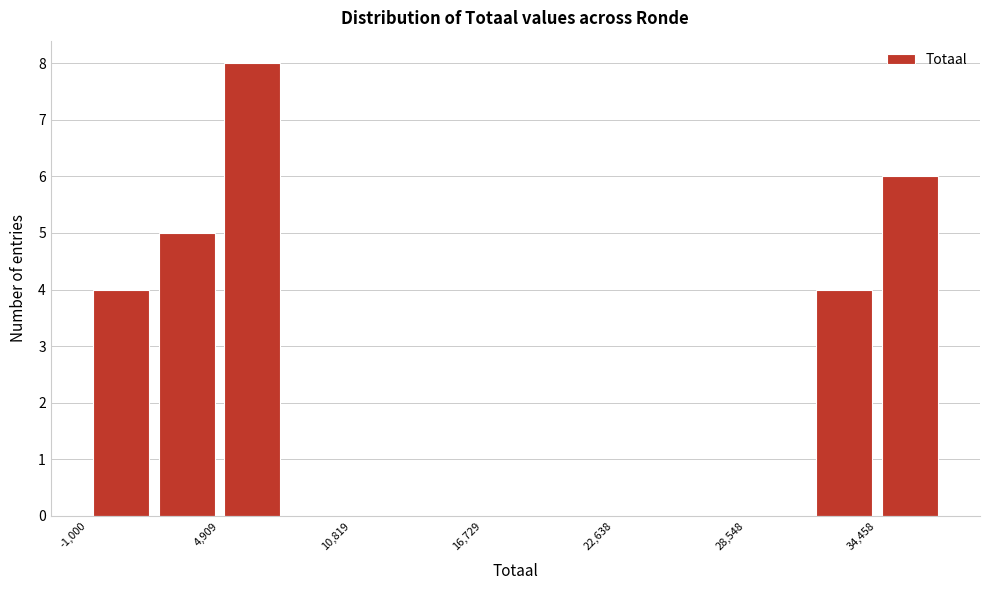

Read against the x-axis, roughly where is the centre of the tallest bar?

6000